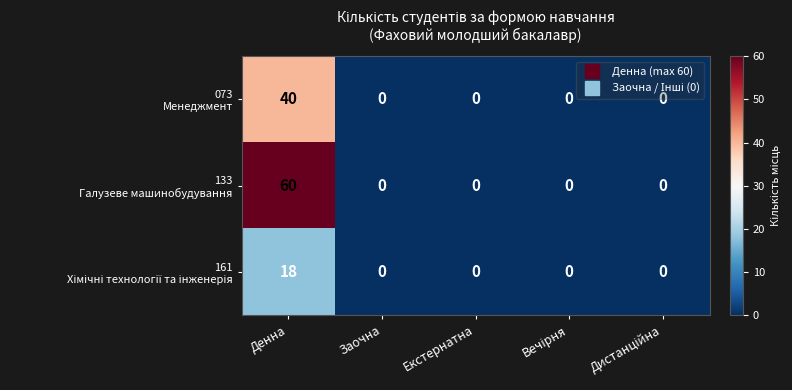

At how many categories does at least one series exceed 24?

1